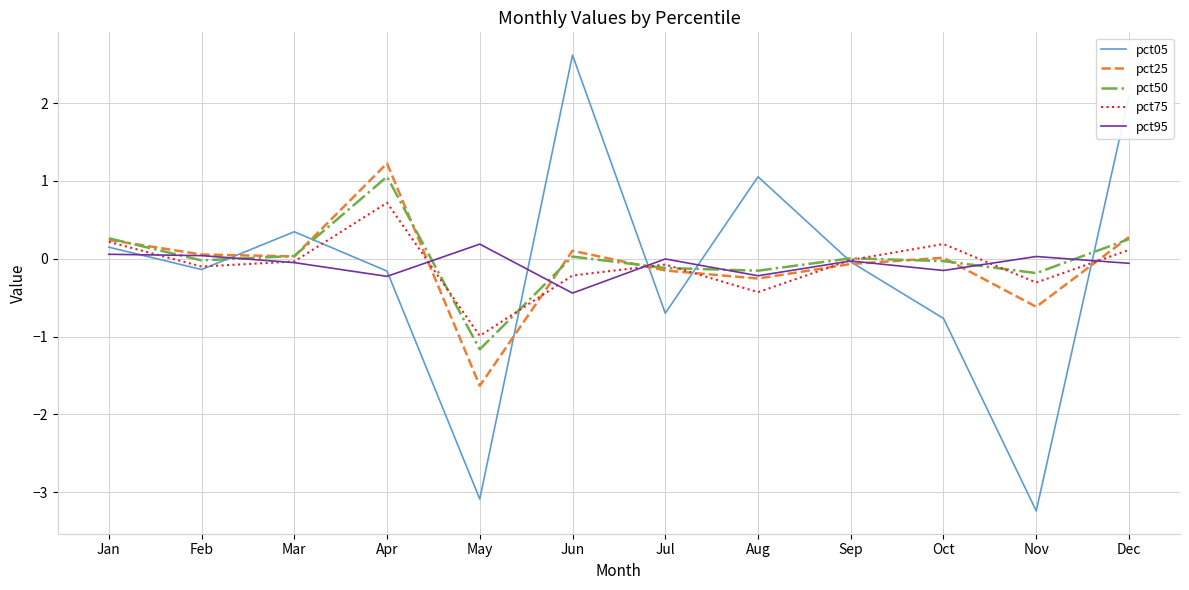

What is the sum of the pct25 values at Nov and Sep?

-0.7